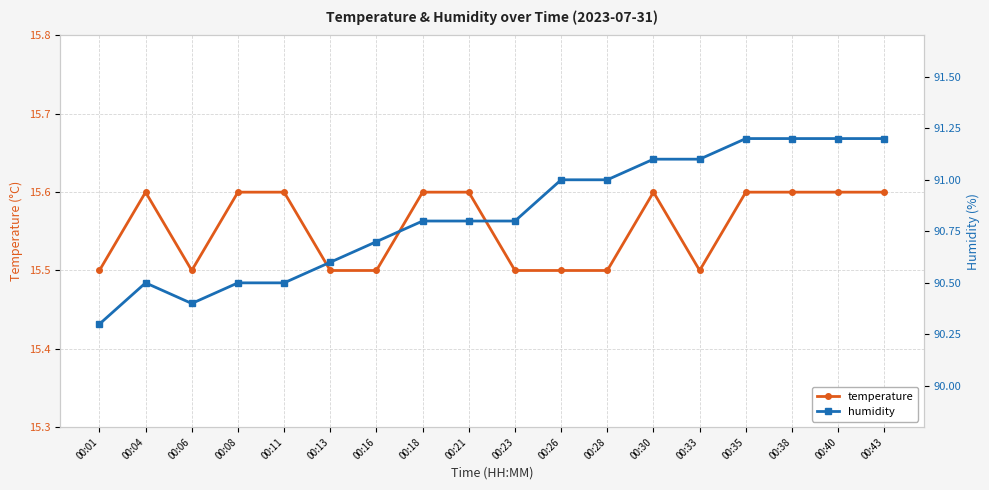

List the labels in order of temperature value, largest first.

00:04, 00:08, 00:11, 00:18, 00:21, 00:30, 00:35, 00:38, 00:40, 00:43, 00:01, 00:06, 00:13, 00:16, 00:23, 00:26, 00:28, 00:33